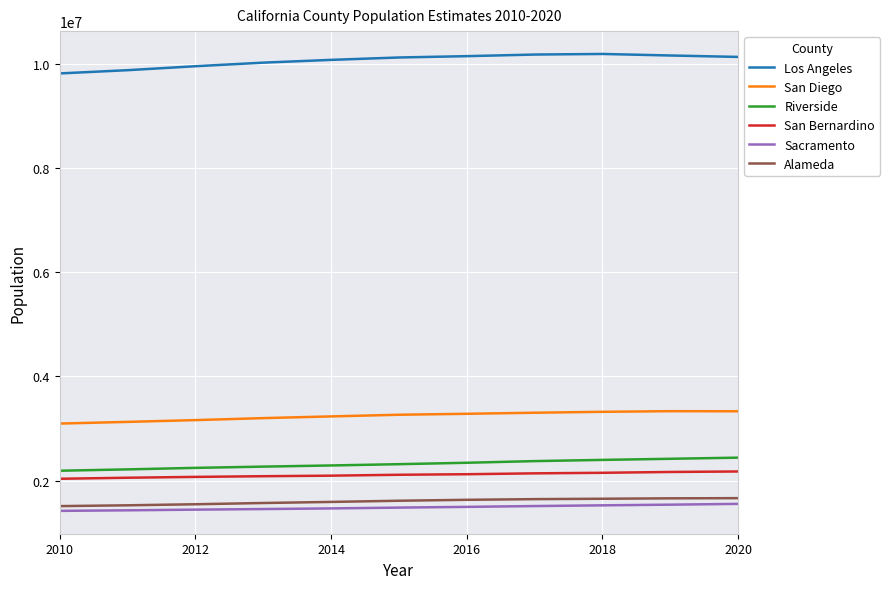

True or false: San Bernardino and Alameda intersect in this chart.

False